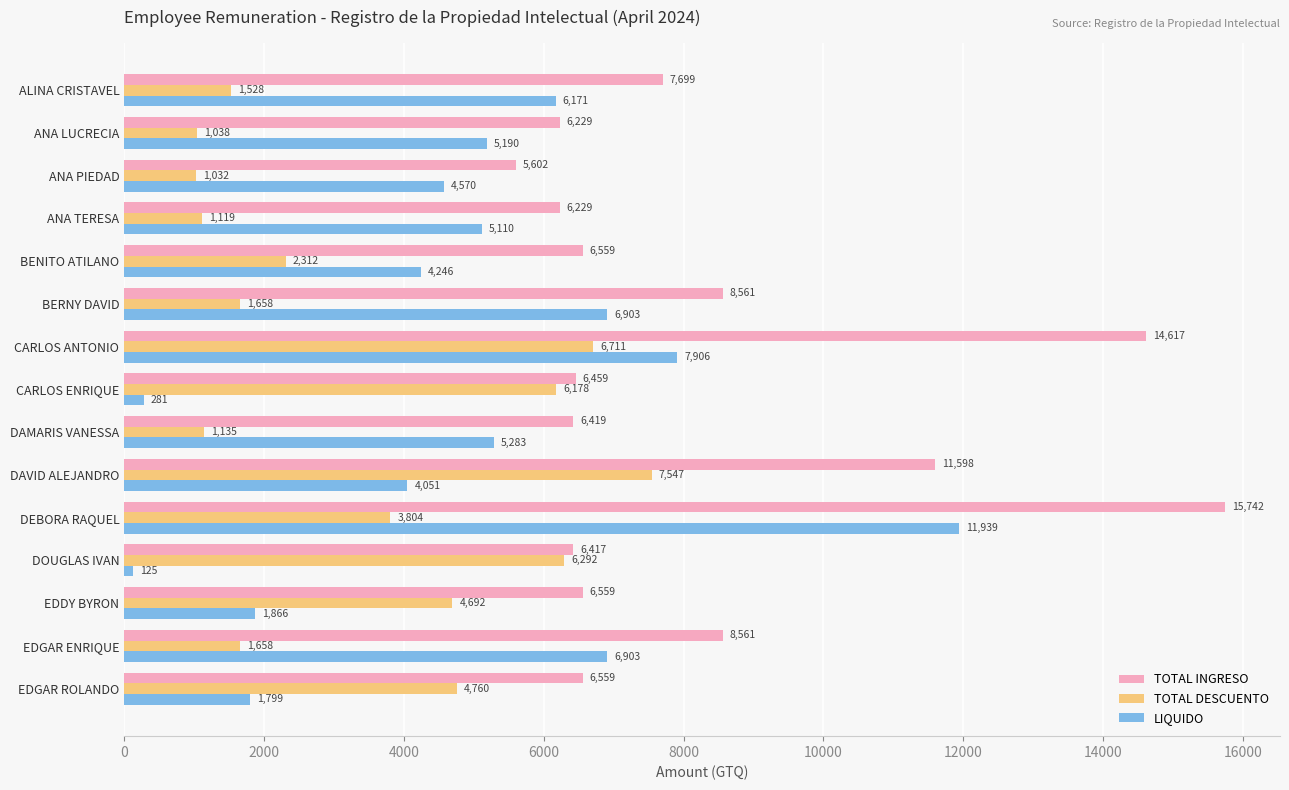

The TOTAL INGRESO series shows 2488.2 at EDDY BYRON. True or false?

False